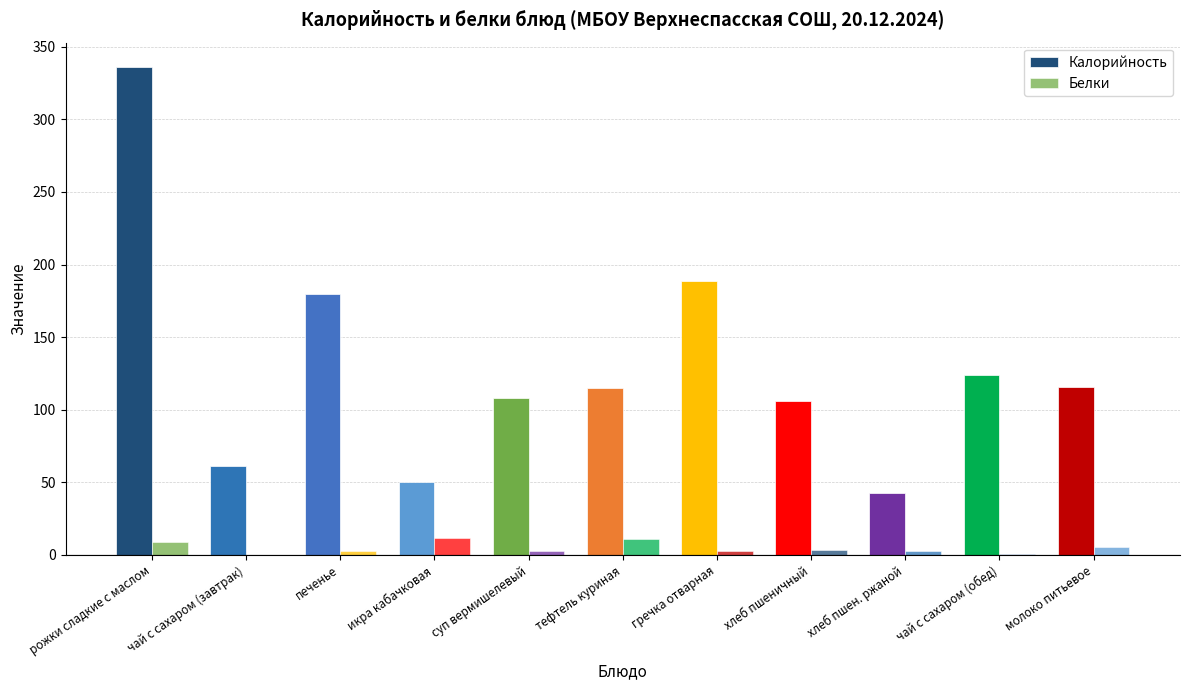

Is the value of Калорийность at икра кабачковая greater than the value of Белки at рожки сладкие с маслом?

Yes